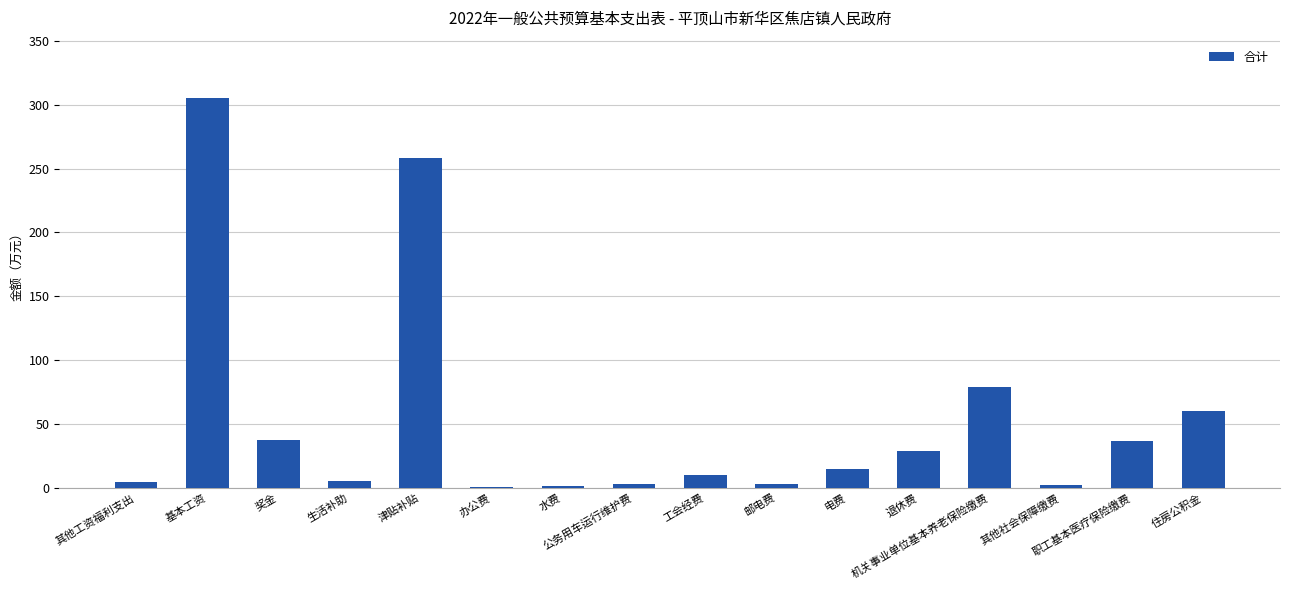

What is the sum of all values?

850.8